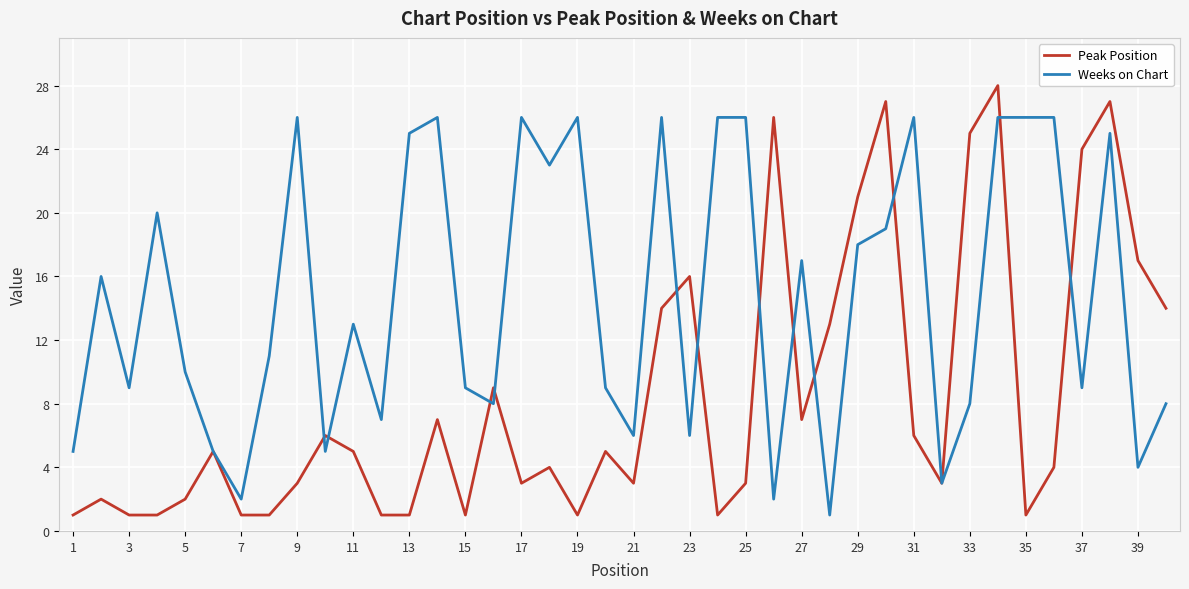

What is the maximum value for Weeks on Chart?

26